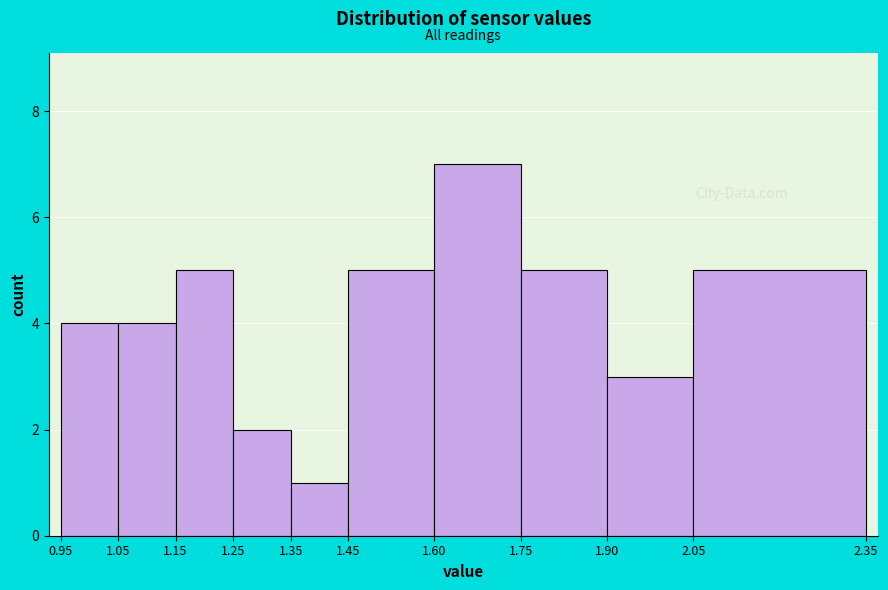

Which range on the x-axis has the tallest bar?

1.60 to 1.75